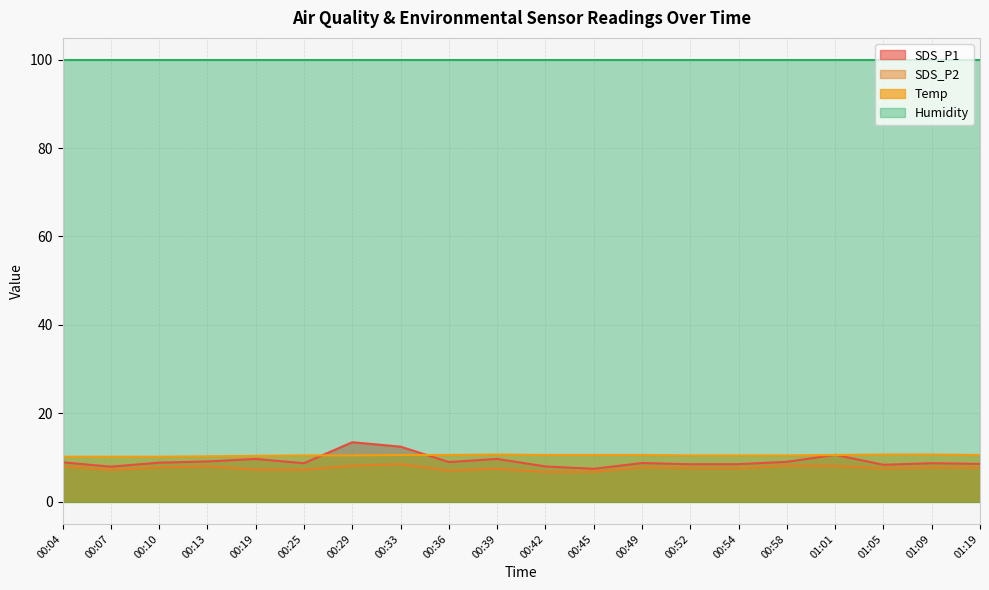

List the labels in order of SDS_P1 value, smallest first.

00:45, 00:07, 00:42, 01:05, 00:52, 00:54, 01:19, 00:25, 01:09, 00:49, 00:10, 00:04, 00:36, 00:58, 00:13, 00:19, 00:39, 01:01, 00:33, 00:29